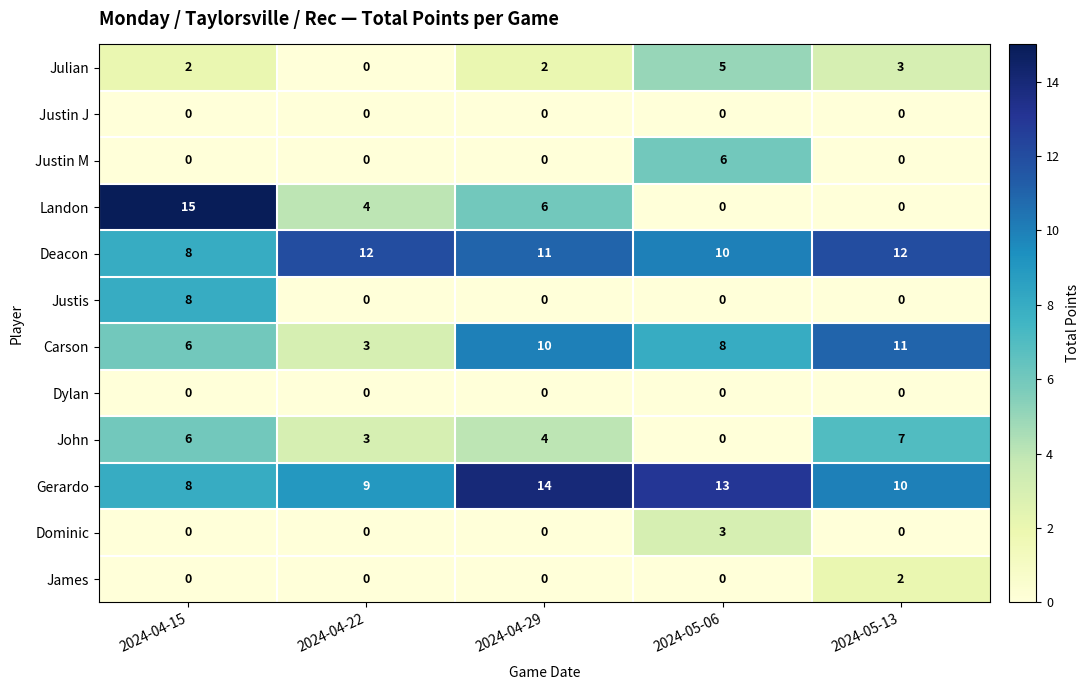

What is the sum of the Landon values at 2024-04-15 and 2024-04-22?

19